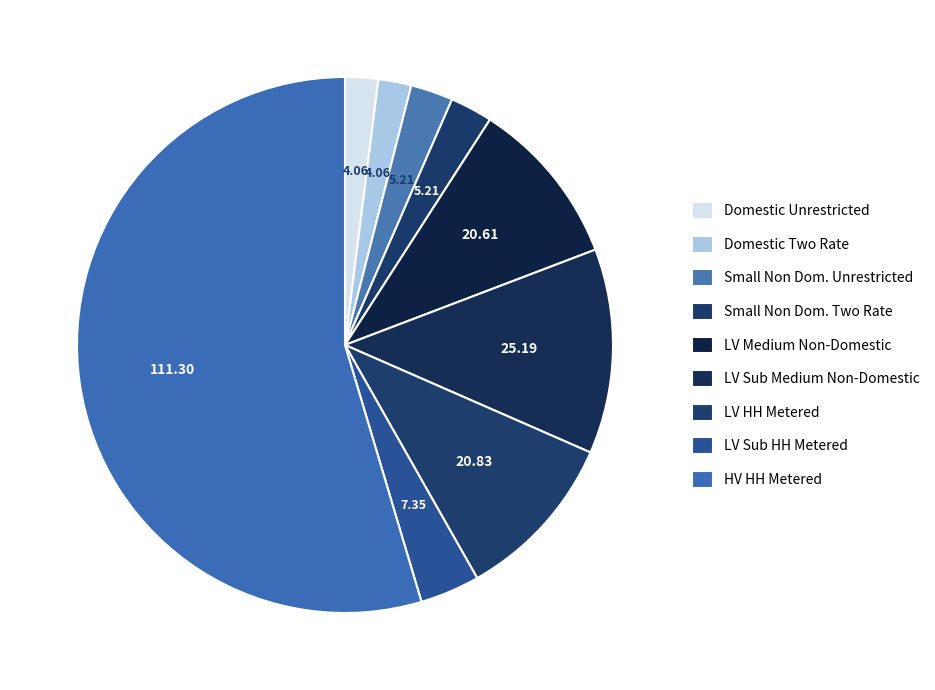

Count the number of slices in the pie.

9